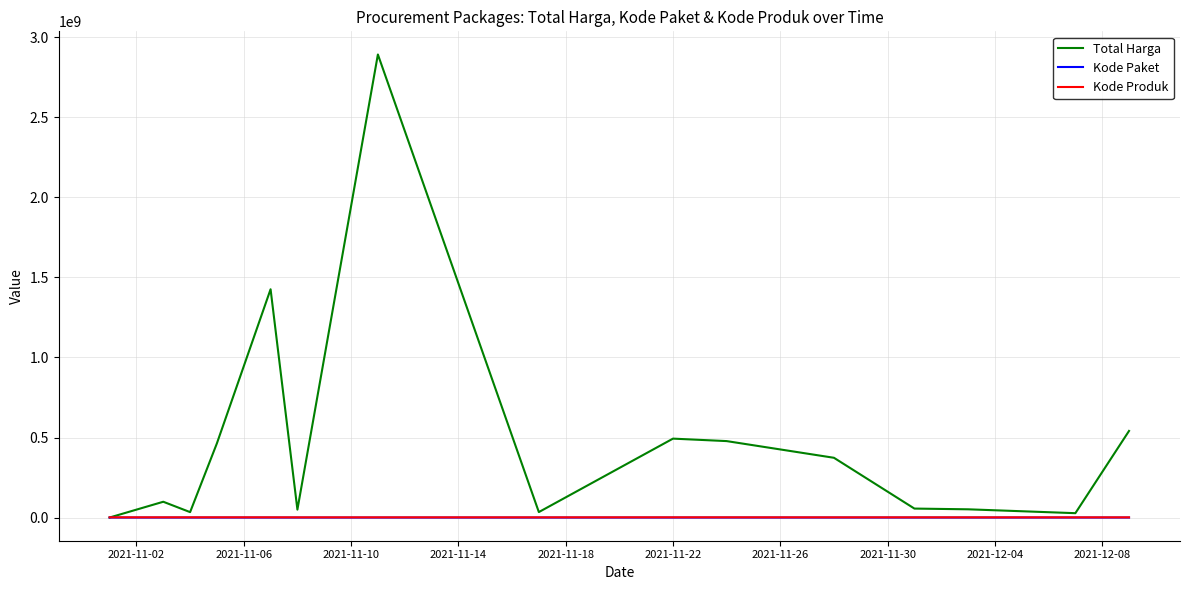

What is the greatest value displayed?

2892122000